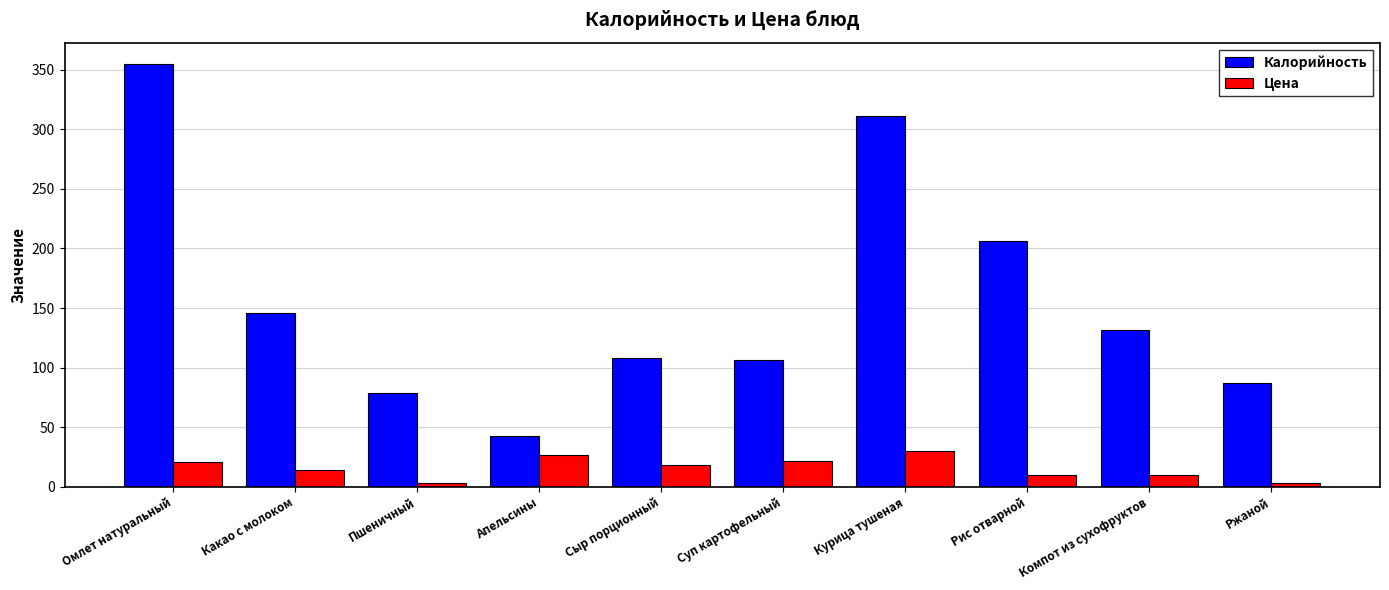

What is the maximum value for Цена?

30.0